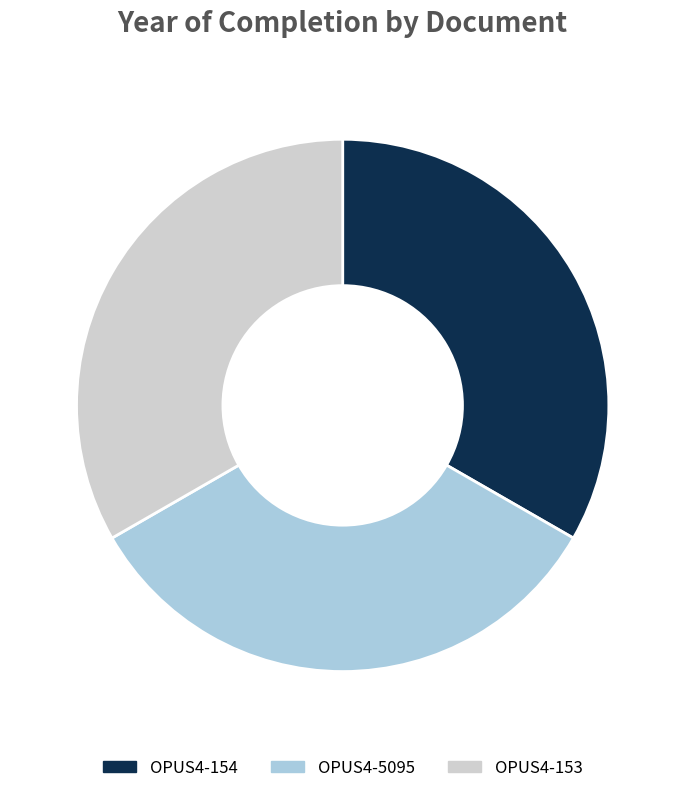

How many slices are in this pie chart?

3